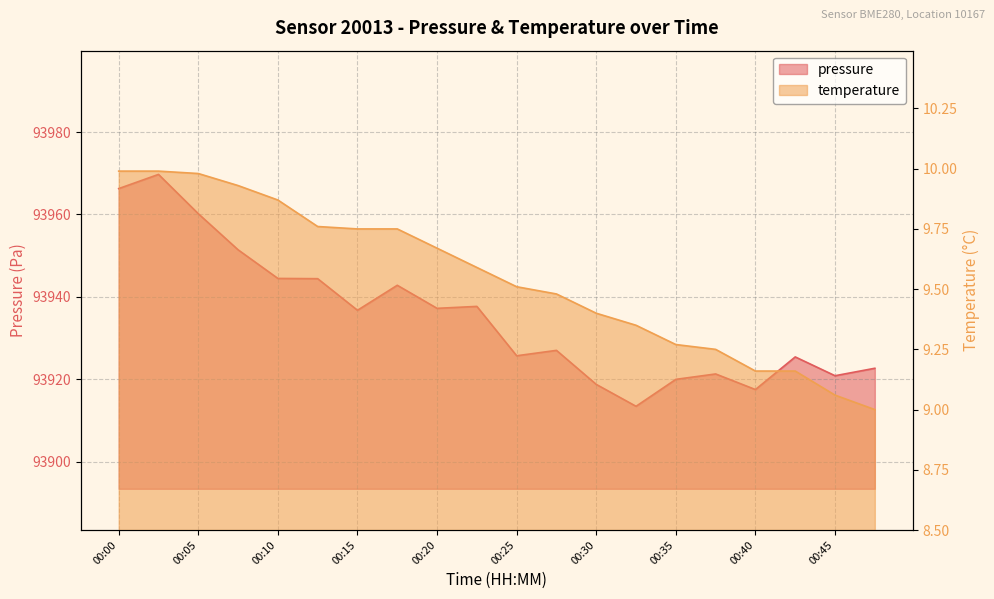

At which category is the sum across all series the highest?

00:02